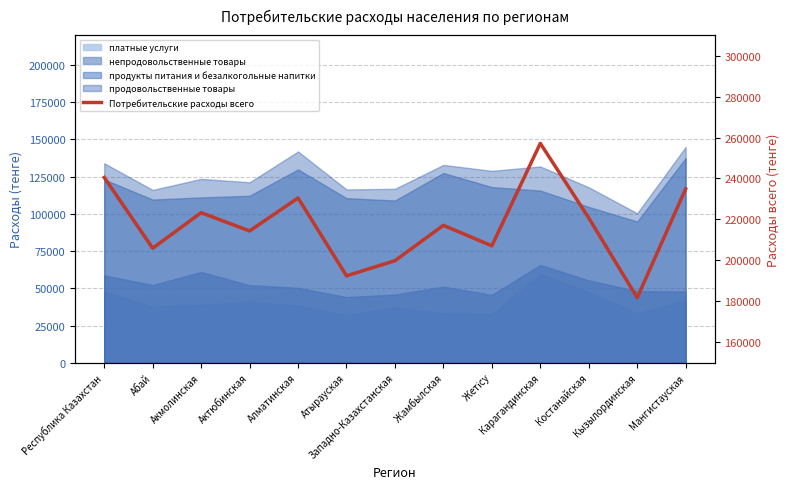

List the labels in order of value, smallest first.

Кызылординская, Атырауская, Западно-Казахстанская, Абай, Жетісу, Актюбинская, Жамбылская, Костанайская, Акмолинская, Алматинская, Мангистауская, Республика Казахстан, Карагандинская